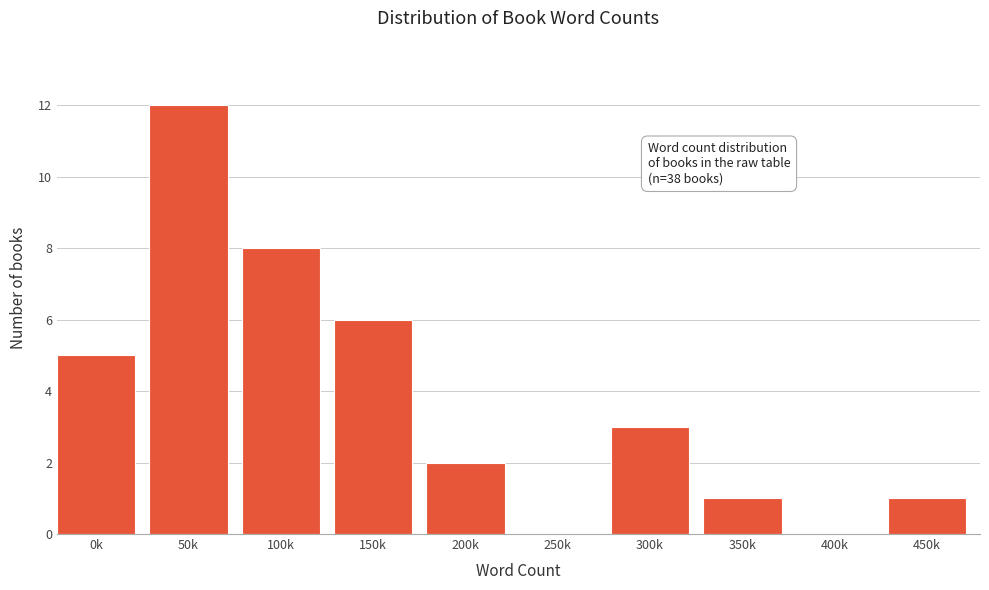

Reading left to right, transcribe all the data shown in this chart.

0k=5	50k=12	100k=8	150k=6	200k=2	250k=0	300k=3	350k=1	400k=0	450k=1